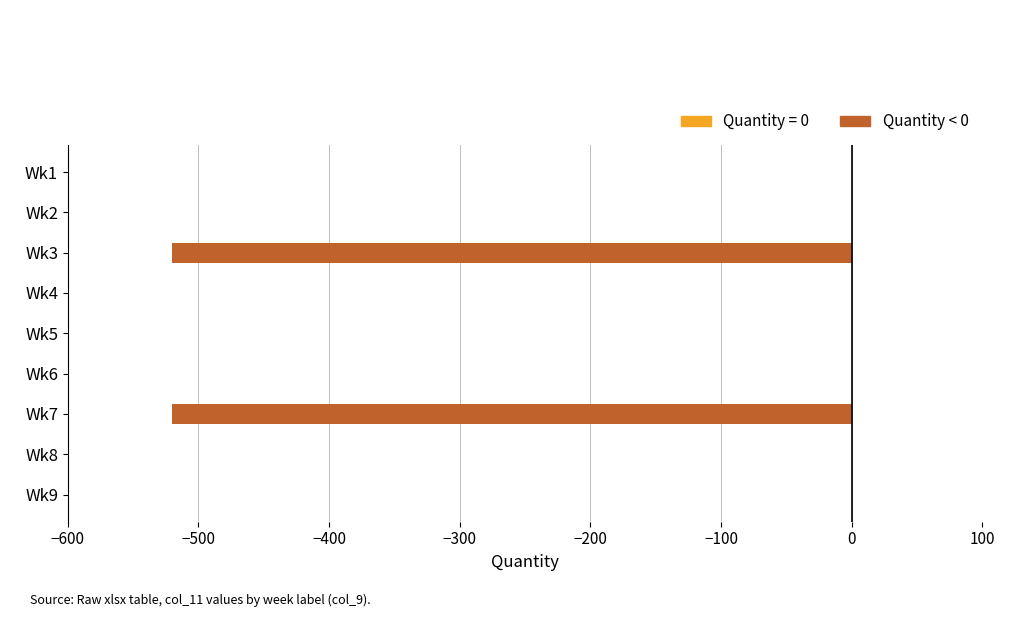

How many categories are shown in the chart?

9